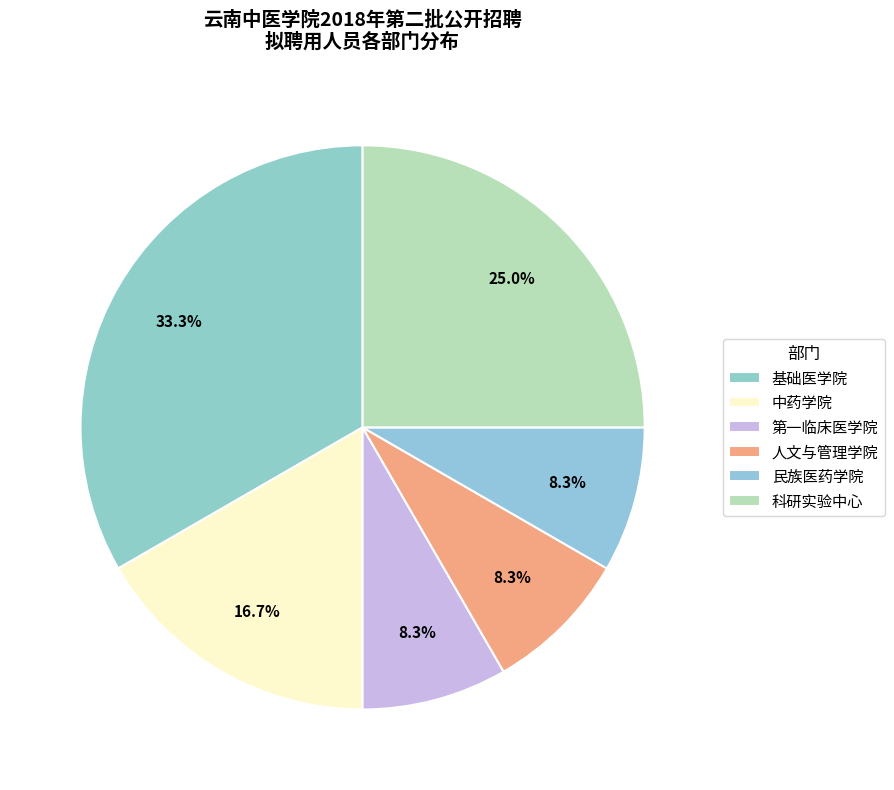

What is the change in value from 民族医药学院 to 科研实验中心?

+2